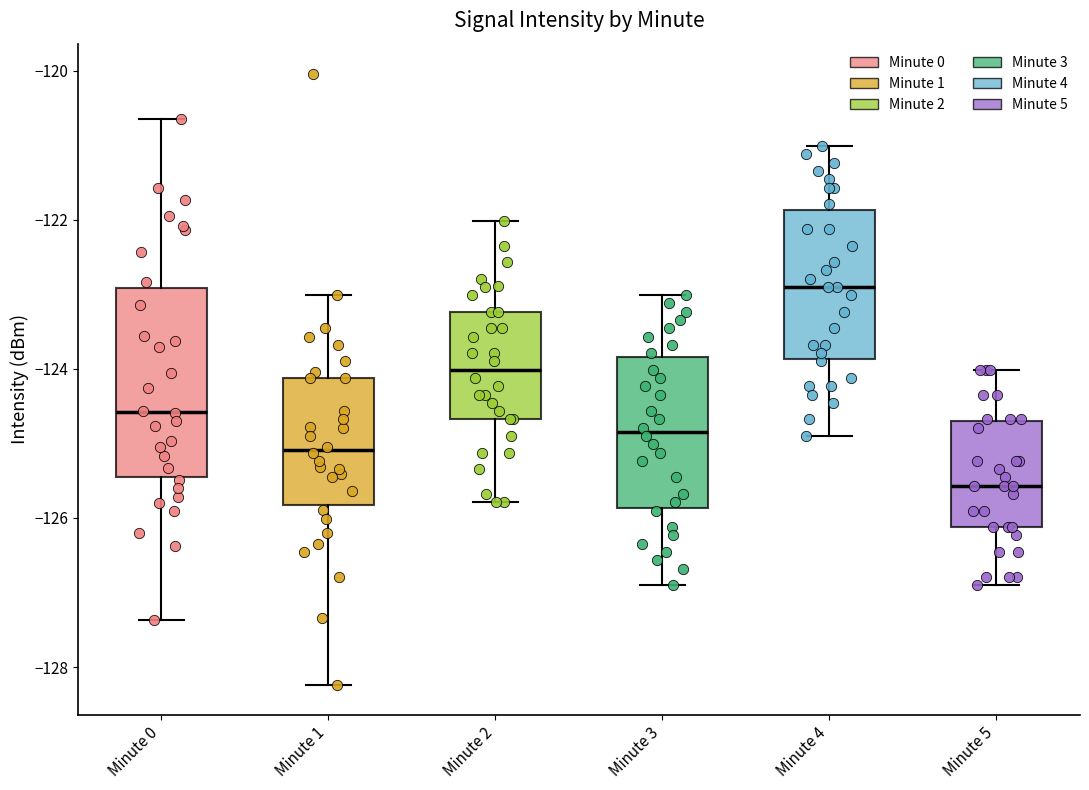

Which box is the tallest, from its lower edge to its upper edge?

Minute 0